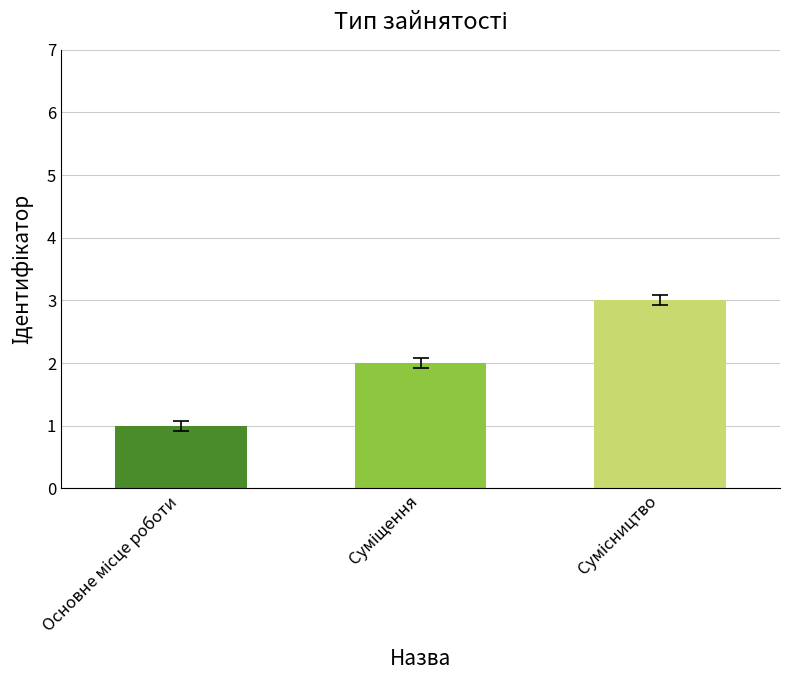

What is the greatest value displayed?

3